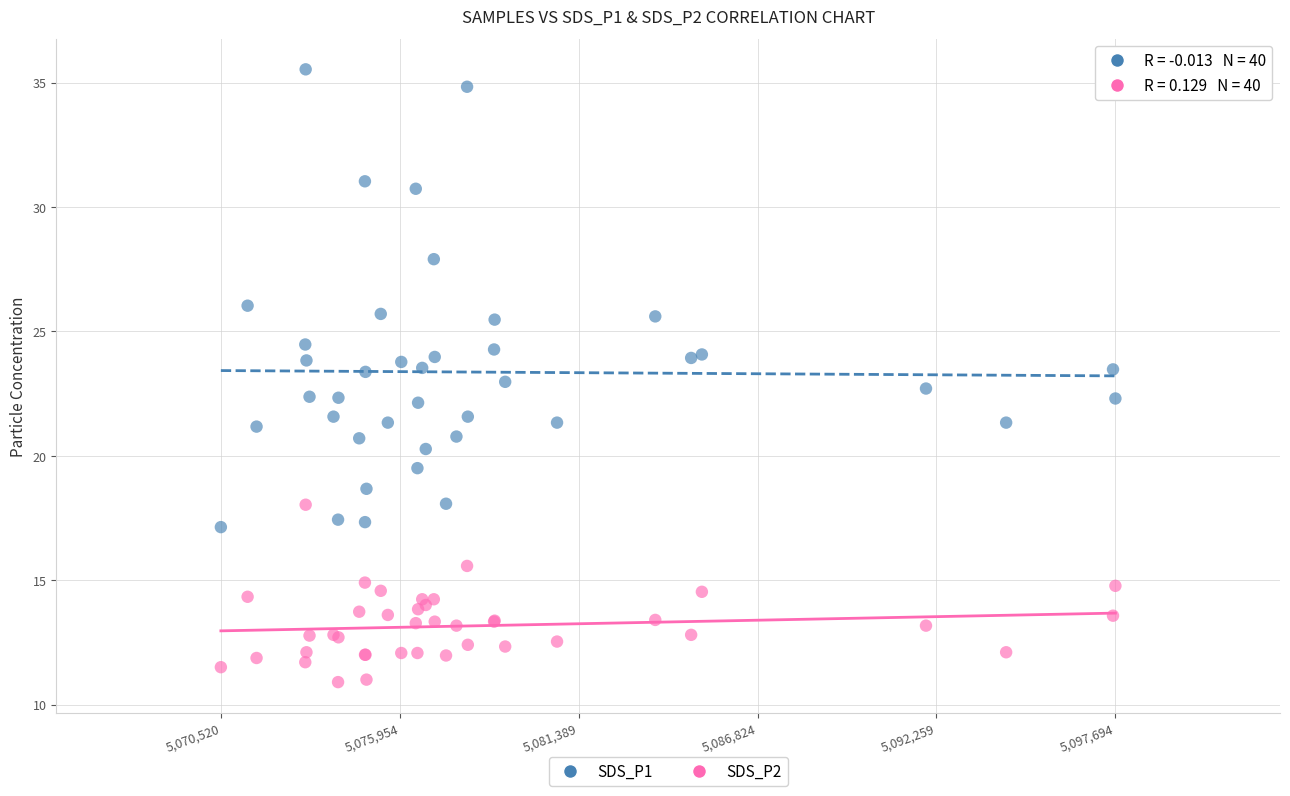

What is the X range (max minus min) for the scatter plot?

27174.0